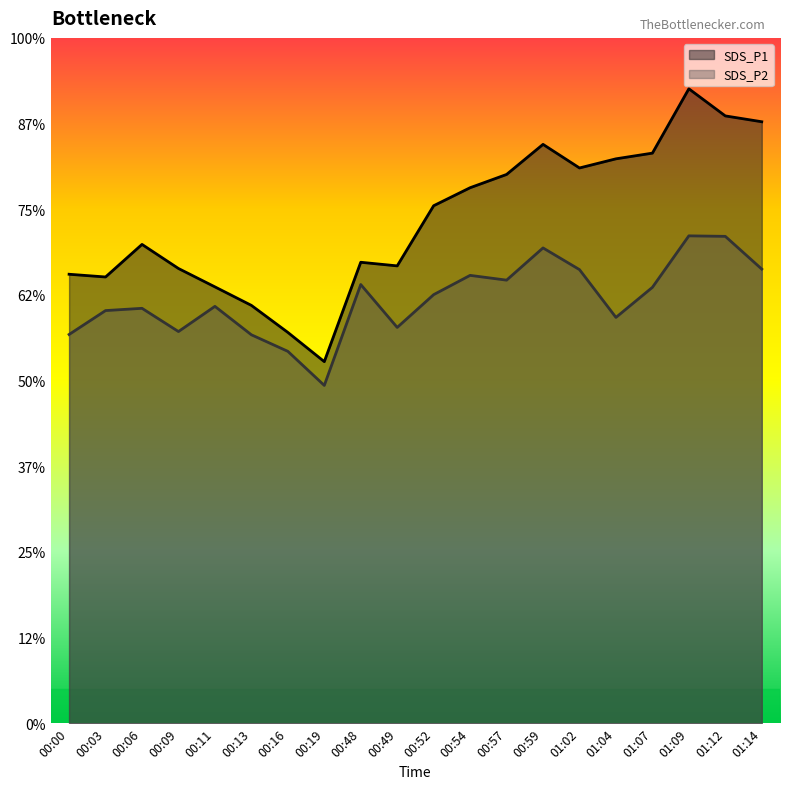

Reading left to right, transcribe all the data shown in this chart.

SDS_P1: 524.1	520.9	558.9	530.8	509.4	487.8	456.2	422.1	538.1	533.9	604.1	625.1	640.6	675.7	648.1	658.8	665.5	740.6	708.9	702.1
SDS_P2: 453.8	481.7	484.3	457.2	486.6	453.4	434.1	394.3	512.1	462.0	500.3	522.8	517.2	554.8	529.5	473.7	508.8	568.9	568.3	530.1